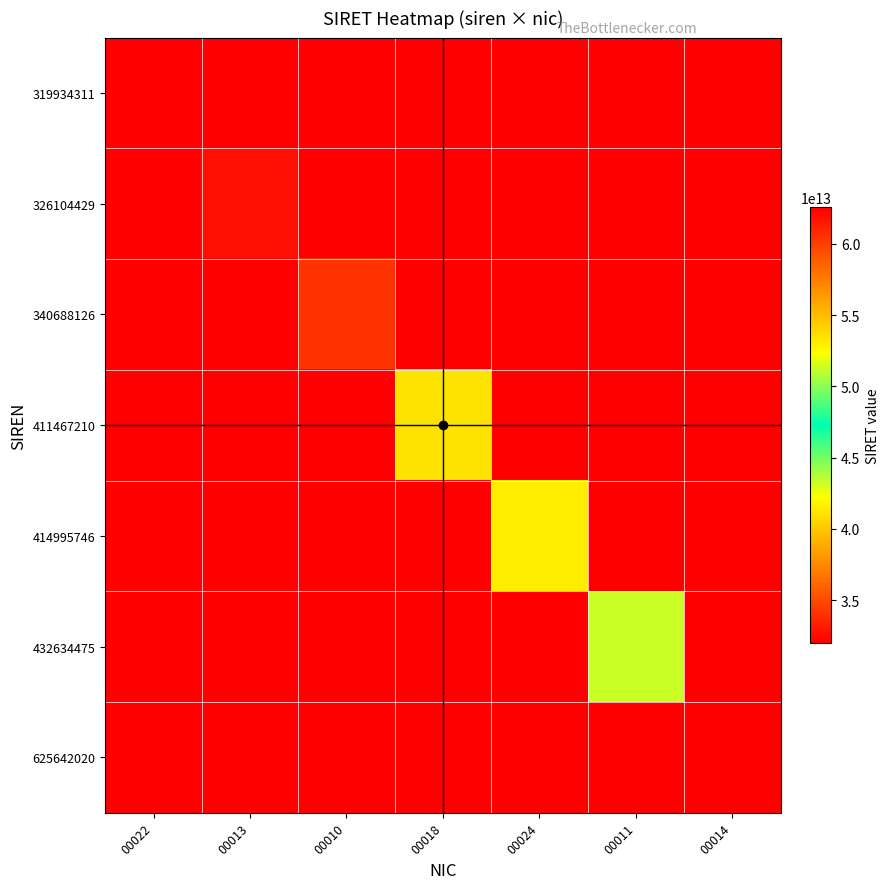

At how many categories does at least one series exceed 35548668968348?

4